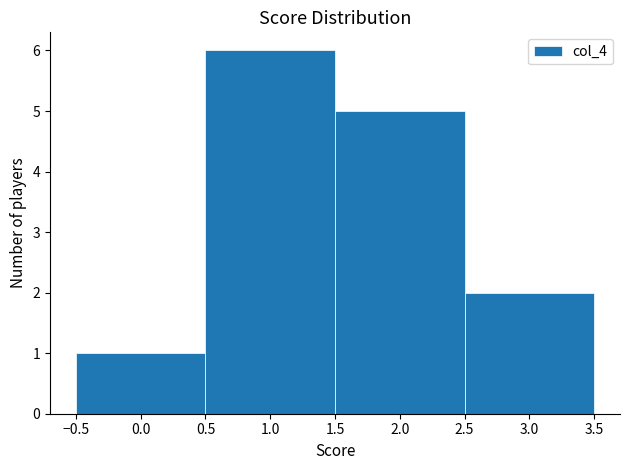

Which range on the x-axis has the tallest bar?

0.5 to 1.5